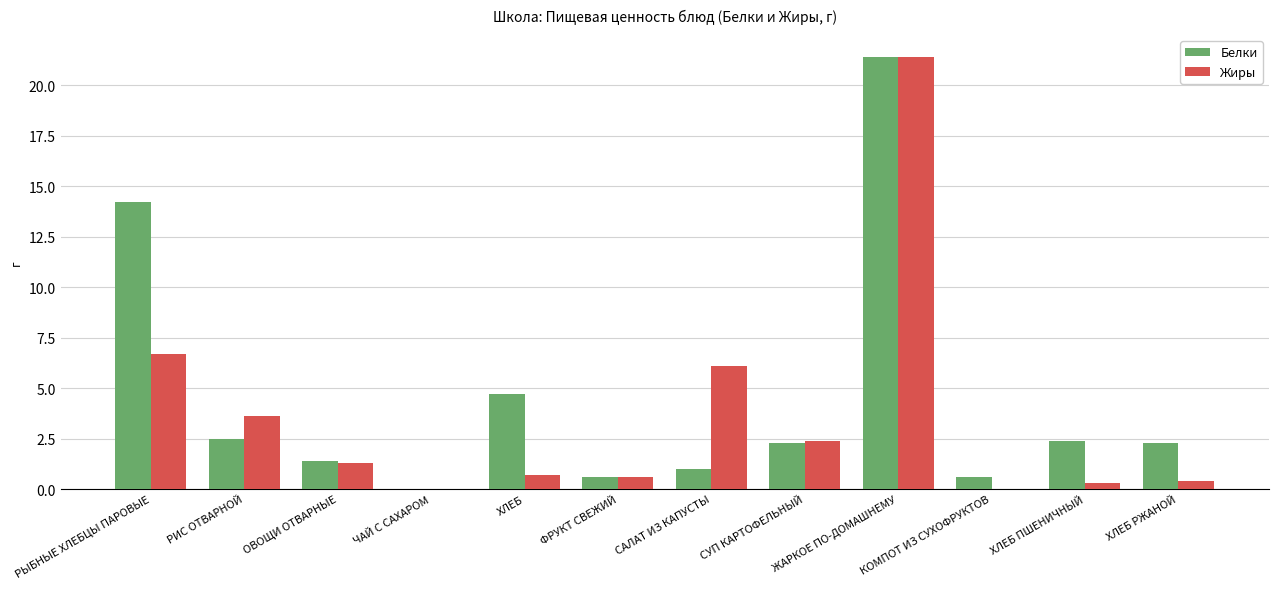

At which category does the chart reach its peak across all series?

ЖАРКОЕ ПО-ДОМАШНЕМУ